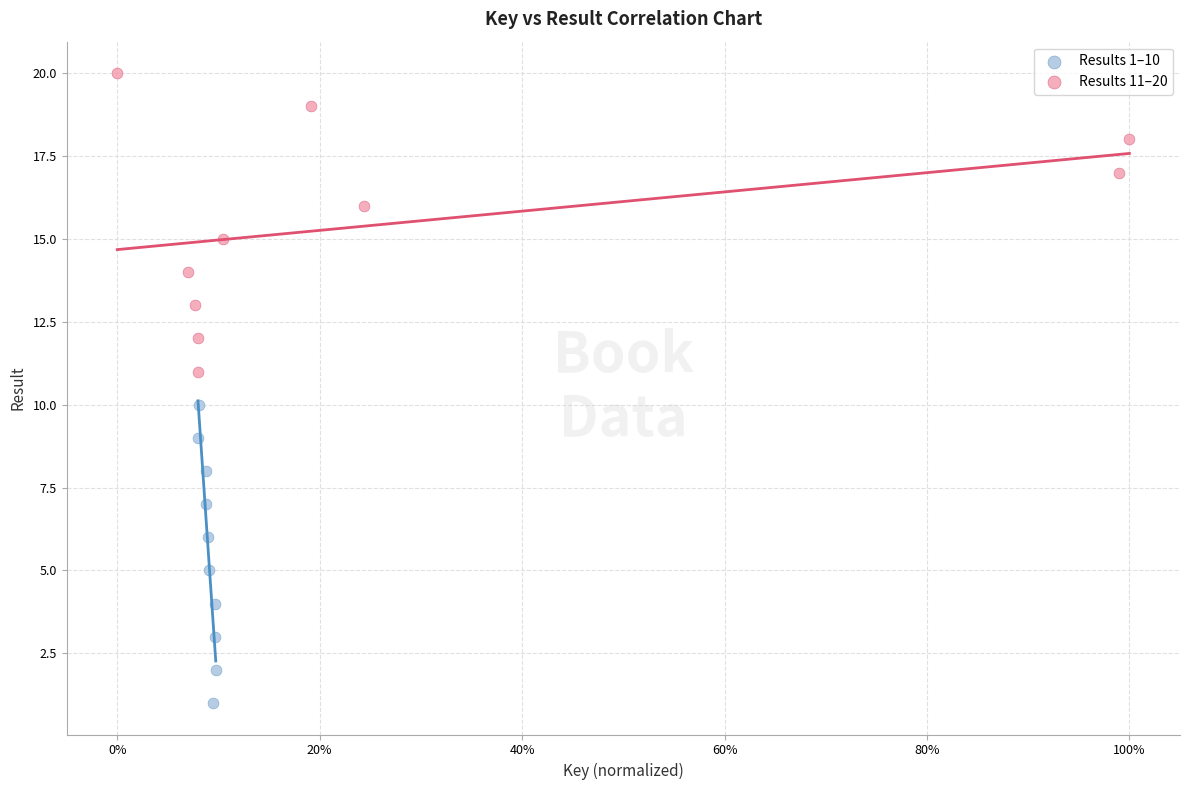

Which series reaches the minimum Y coordinate?

Results 1–10